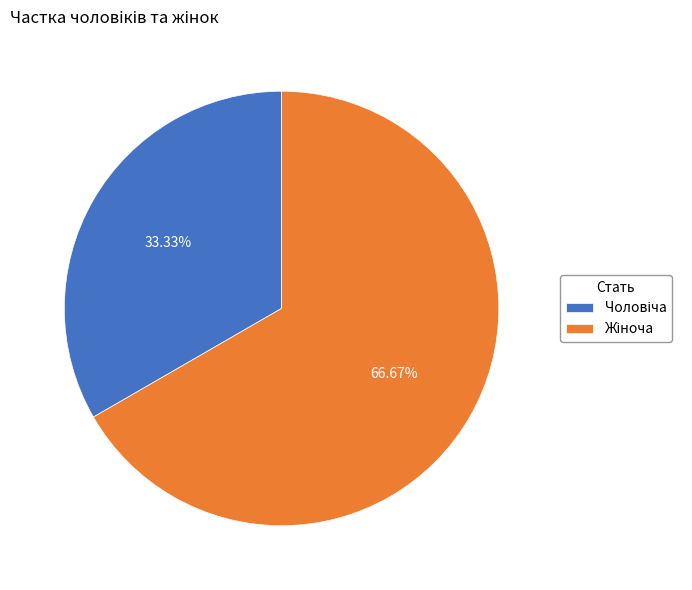

Is there any slice that represents more than half of the pie?

Yes